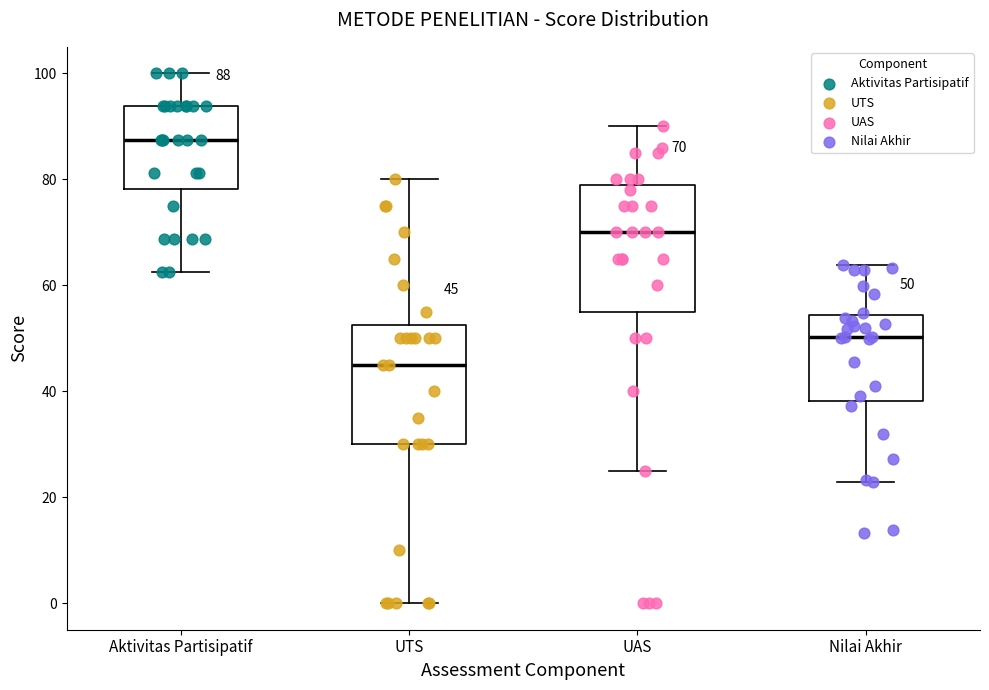

Which box has the highest median line?

Aktivitas Partisipatif